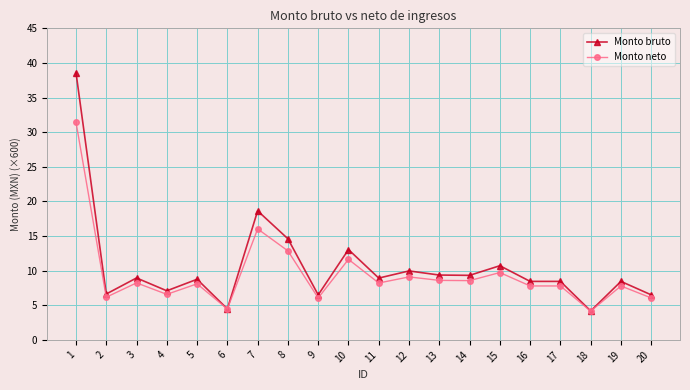

What is the highest value of the Monto bruto series?

38.6